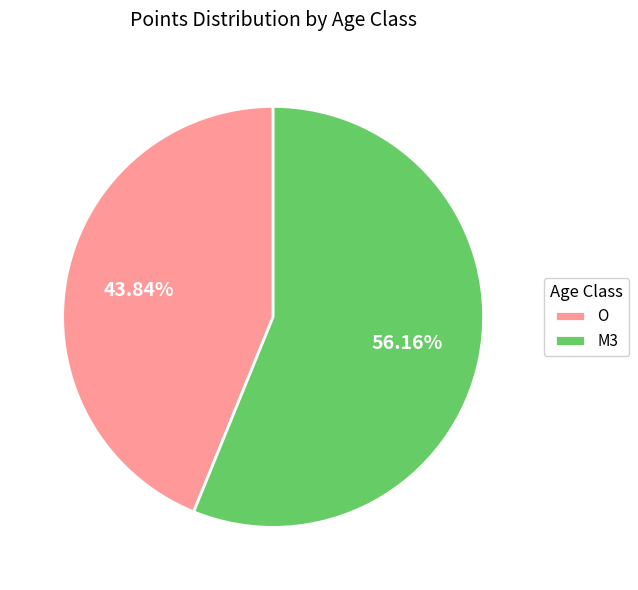

How many segments does this pie chart have?

2